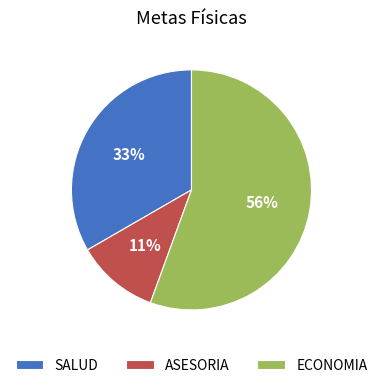

What is the ratio of the value at ASESORIA to the value at SALUD?

0.3